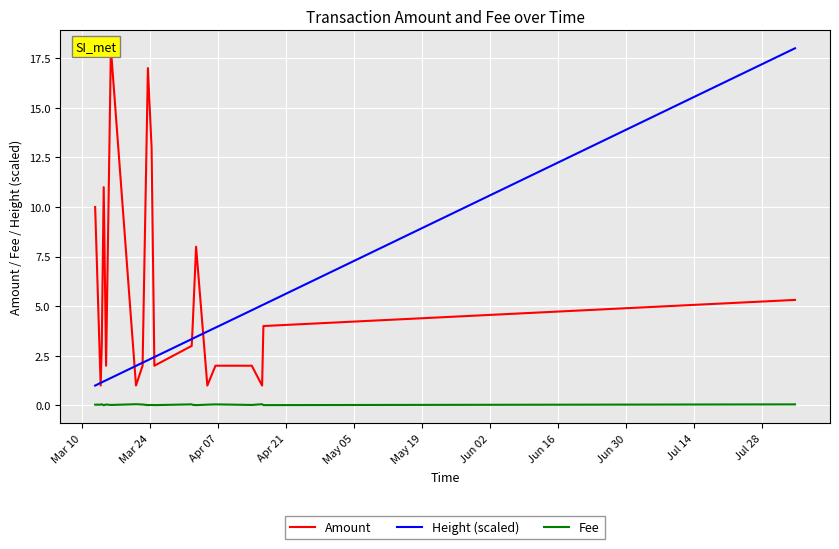

Does the chart display data point markers on the line(s)?

No